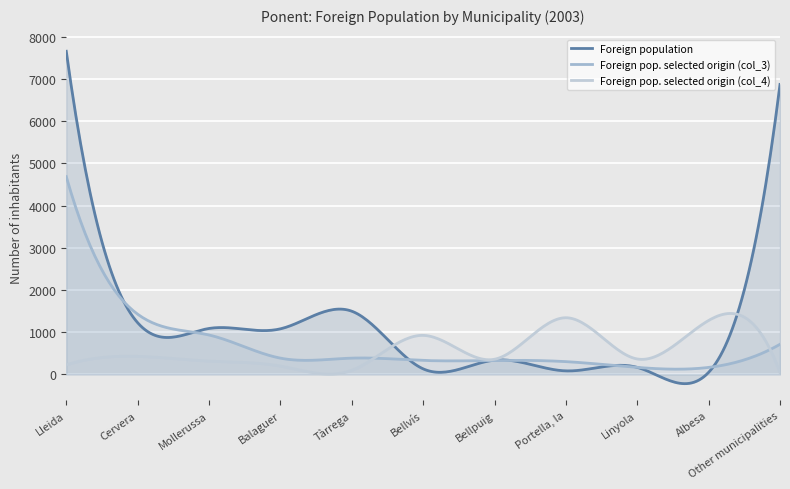

Which series ends up on top after the final intersection of Foreign population and Foreign pop. selected origin (col_3)?

Foreign population